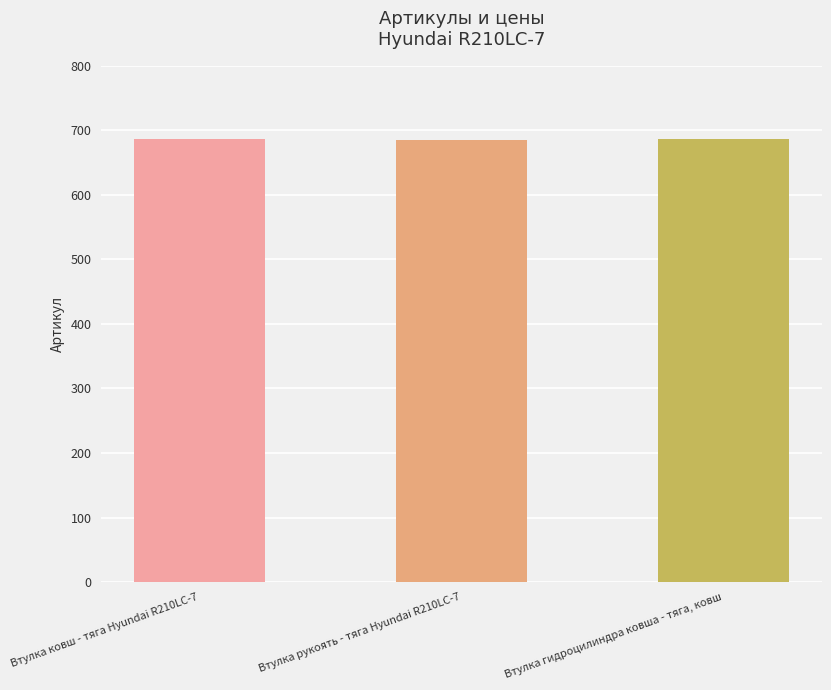

The chart shows a value of 686 at Втулка гидроцилиндра ковша - тяга, ковш. True or false?

True